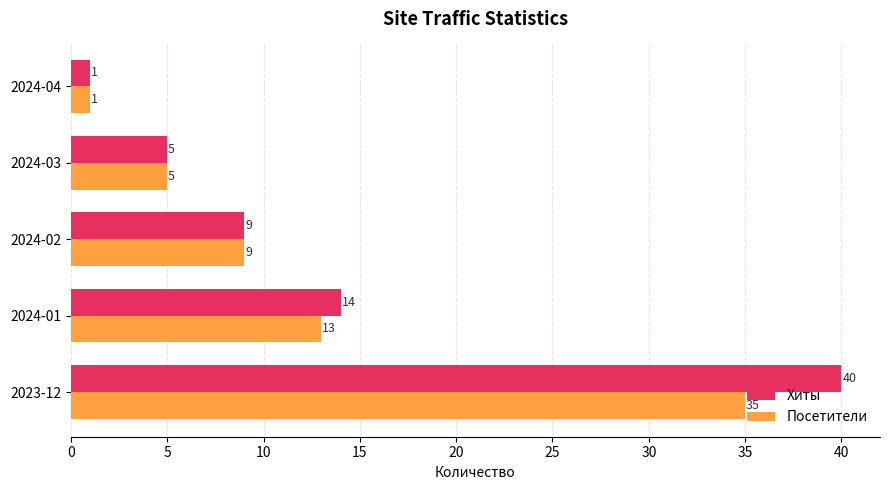

True or false: Посетители has a value of 13 at 2024-01.

True